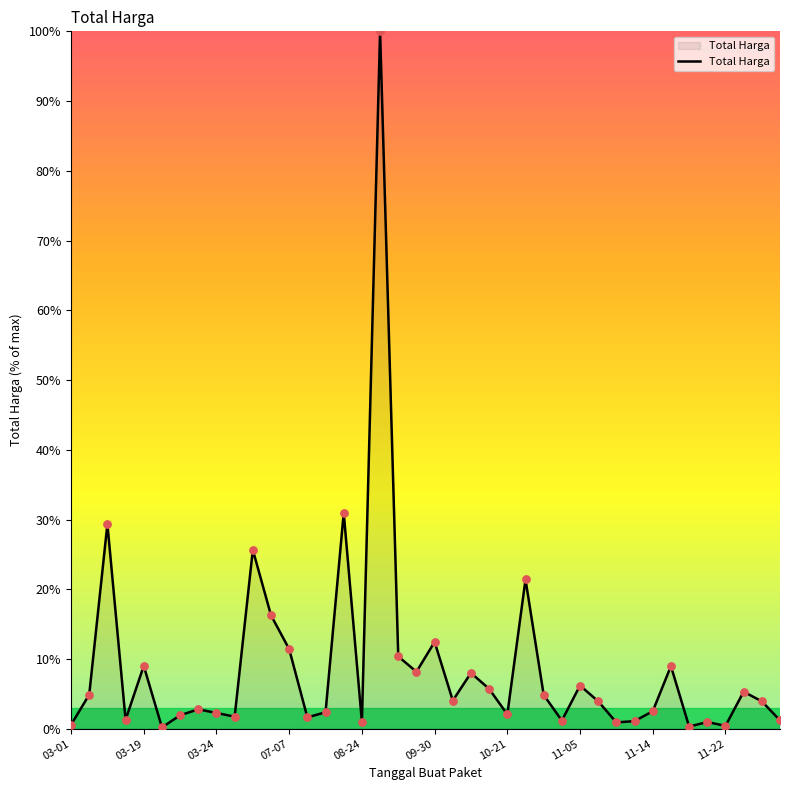

What is the greatest value displayed?

100.0